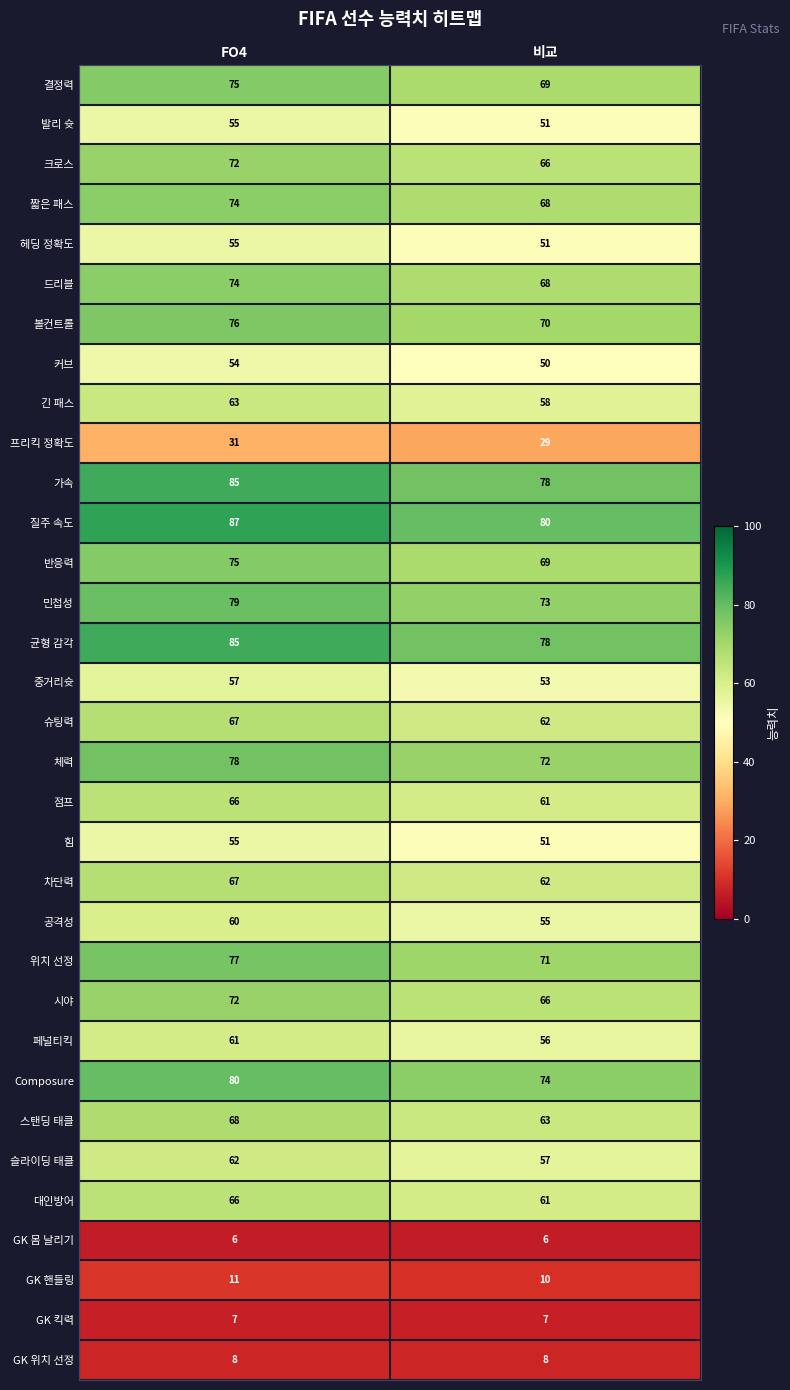

What is the sum of all 스탠딩 태클 values?

131